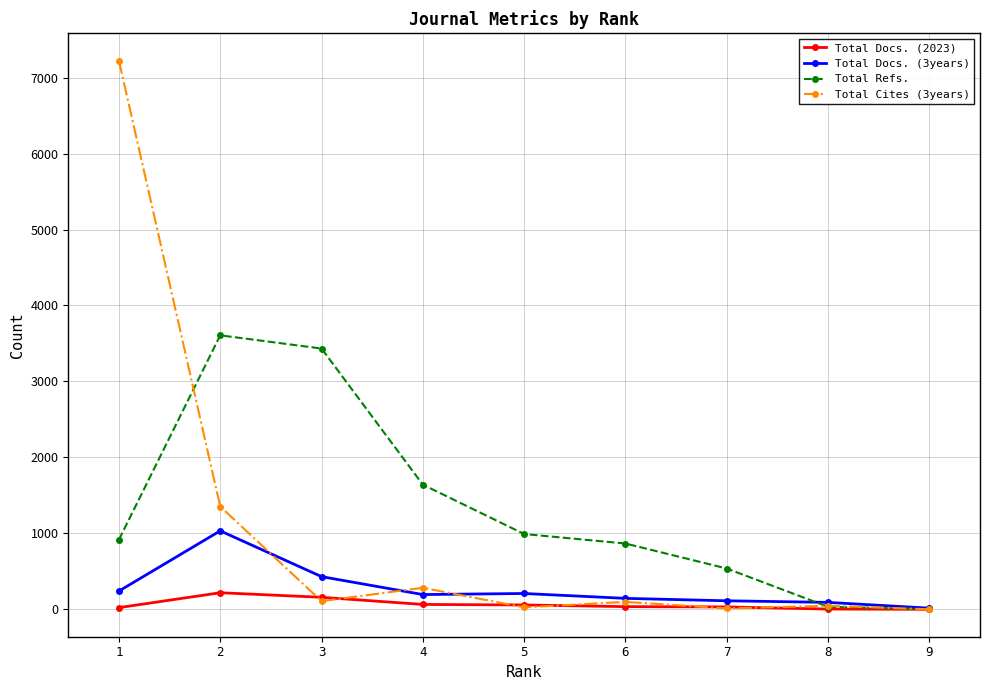

Count the number of data series in this chart.

4